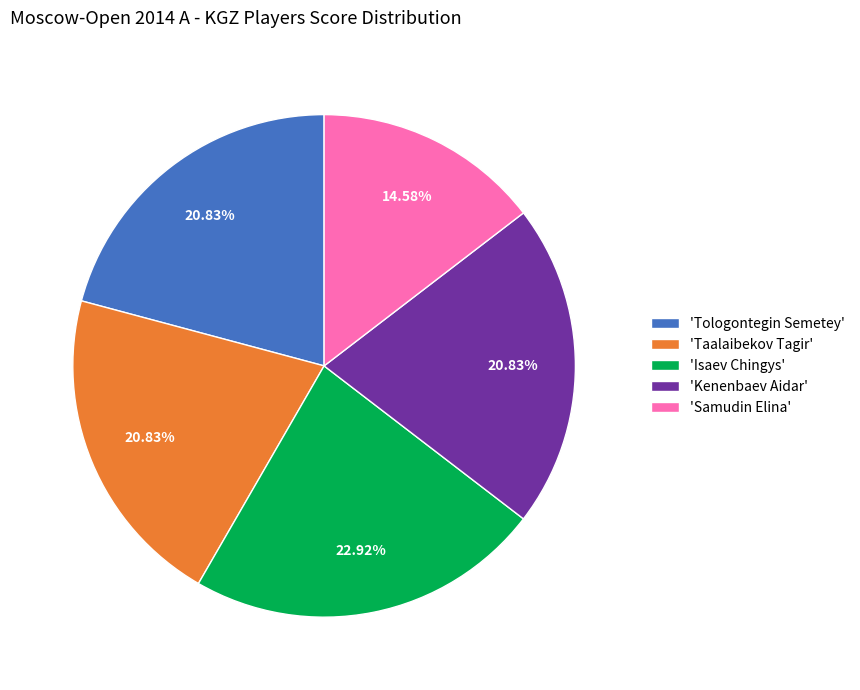

Is there any slice that represents more than half of the pie?

No